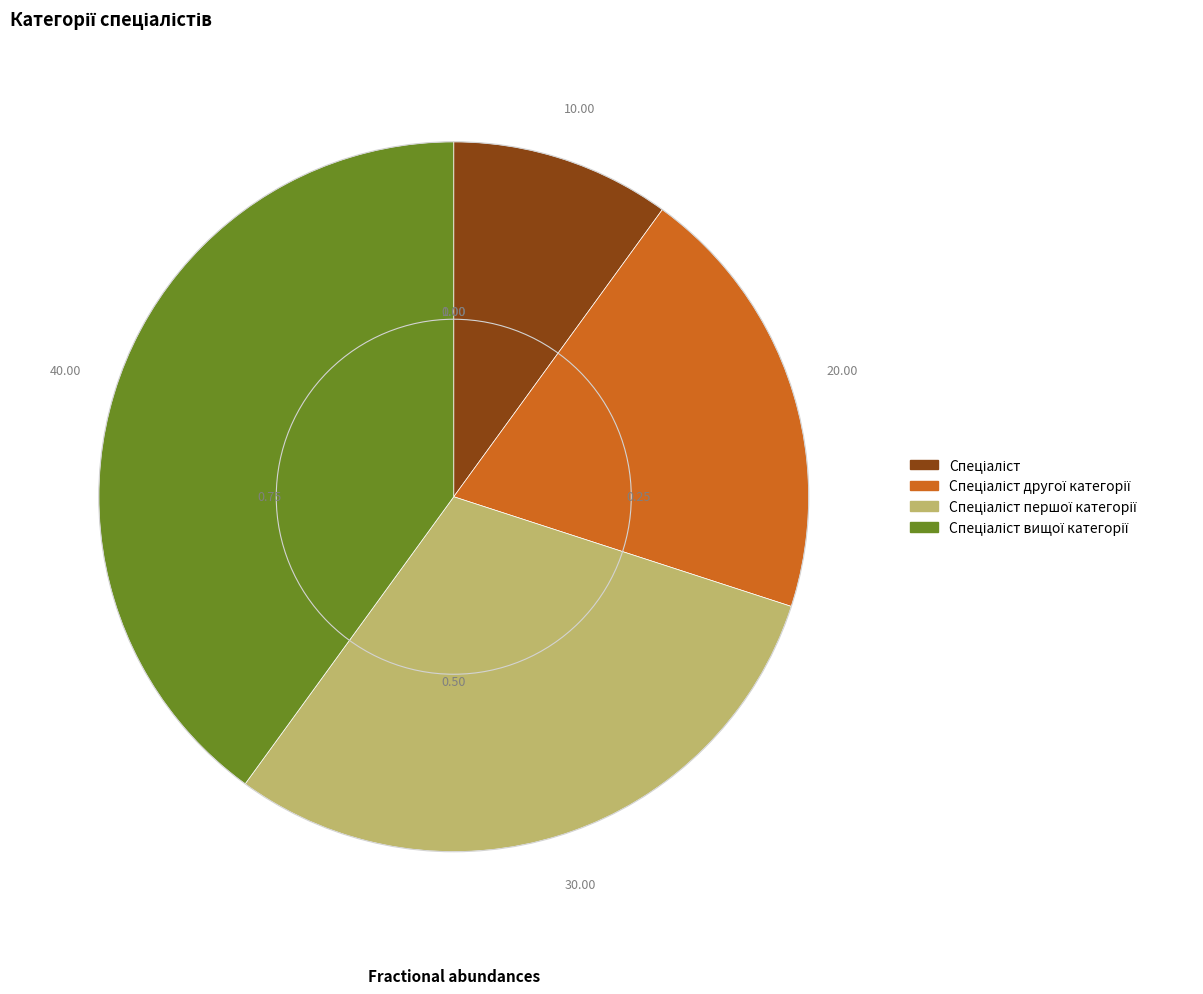

Is there any slice that represents more than half of the pie?

No